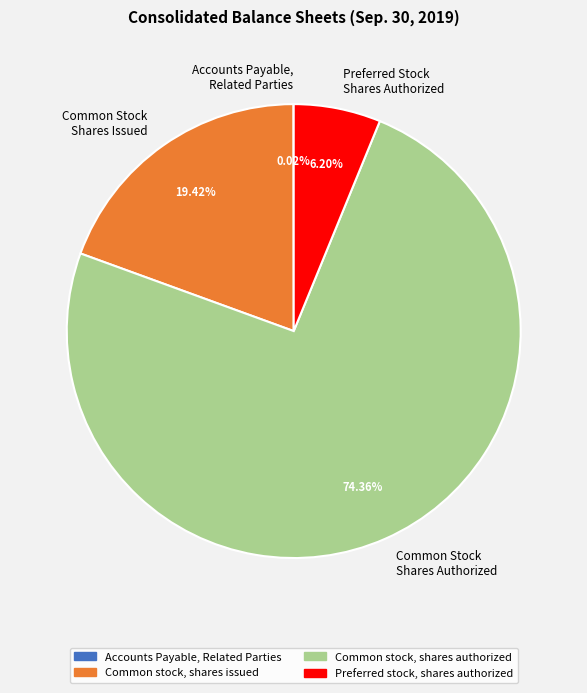

Do Common Stock Shares Issued and Common Stock Shares Authorized together represent more than half of the pie?

Yes